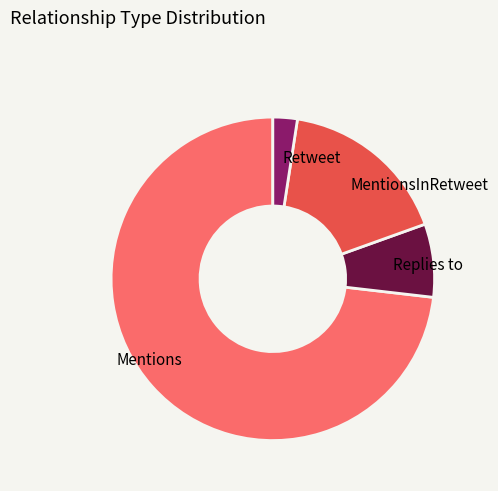

Which category has the smallest portion of the pie?

Retweet